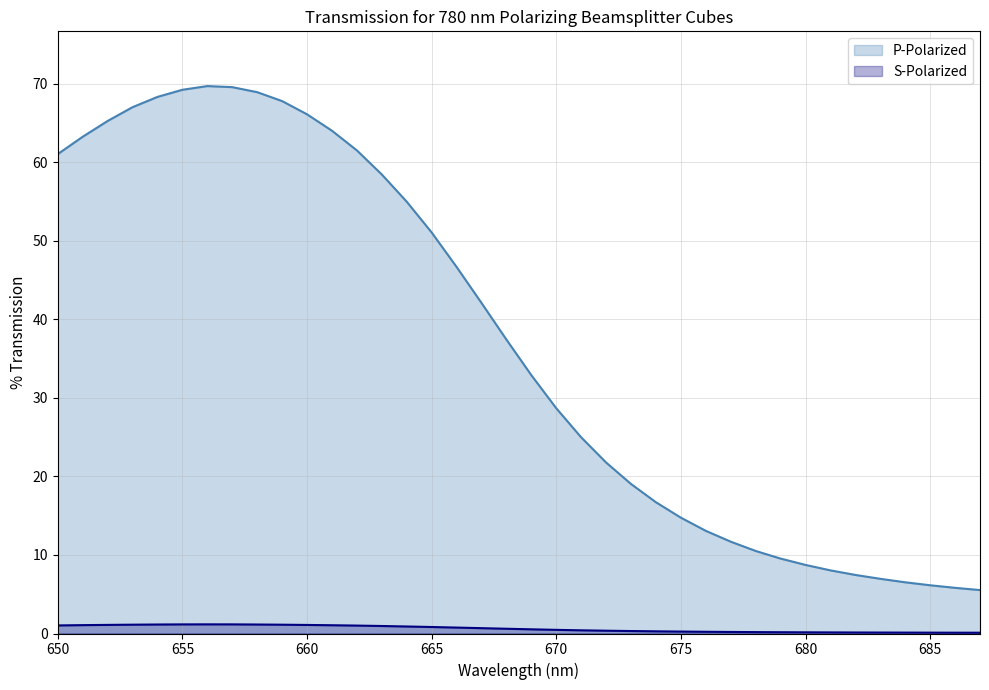

At which category does P-Polarized reach its first local peak?

656